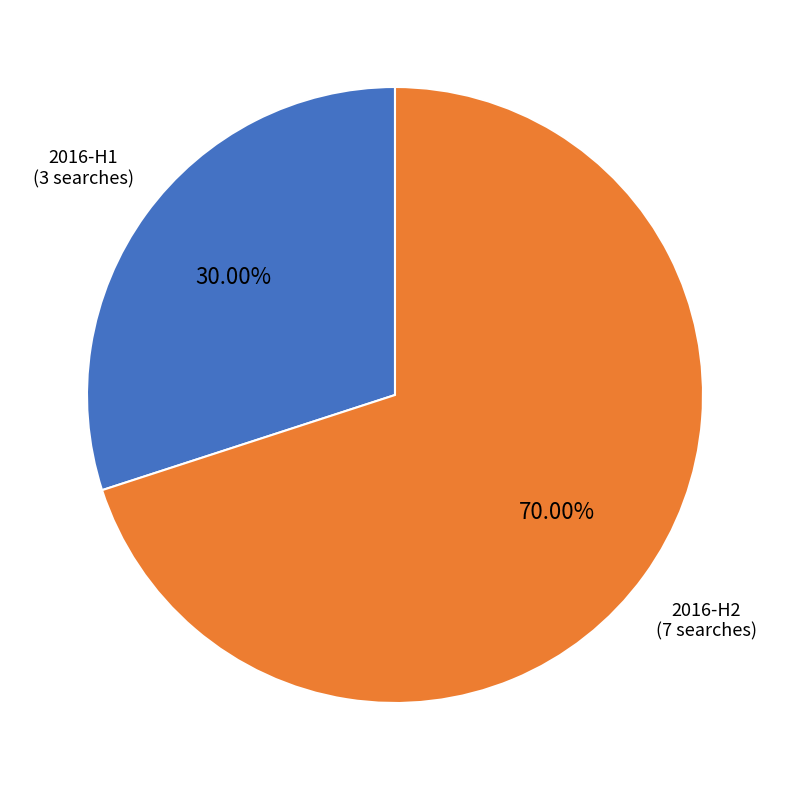

Is there any slice that represents more than half of the pie?

Yes